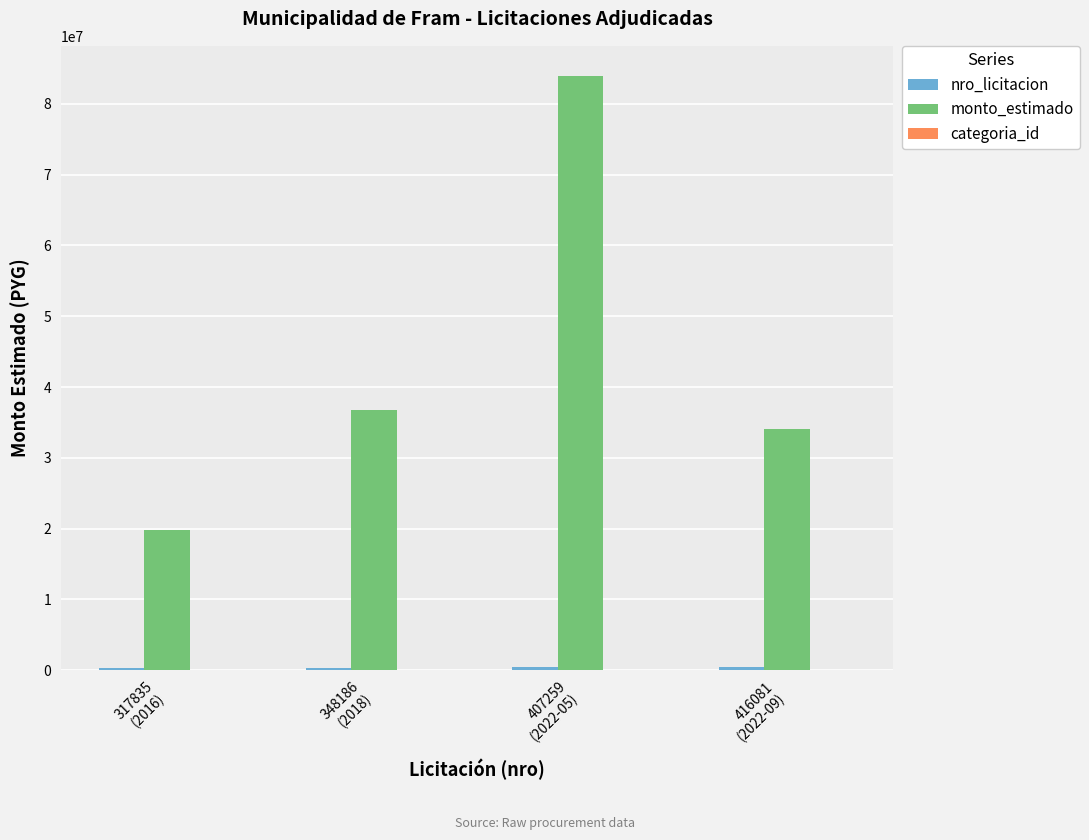

Which series has the largest total across all categories?

monto_estimado